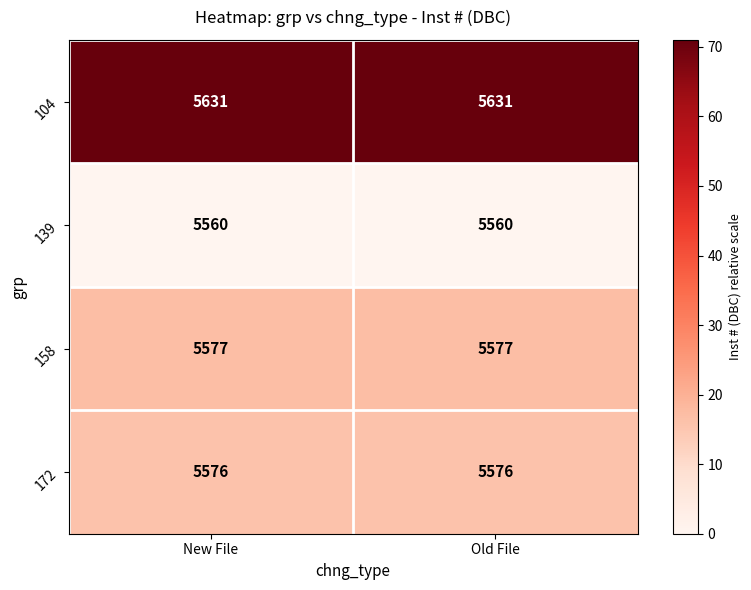

Which series has the largest total across all categories?

104